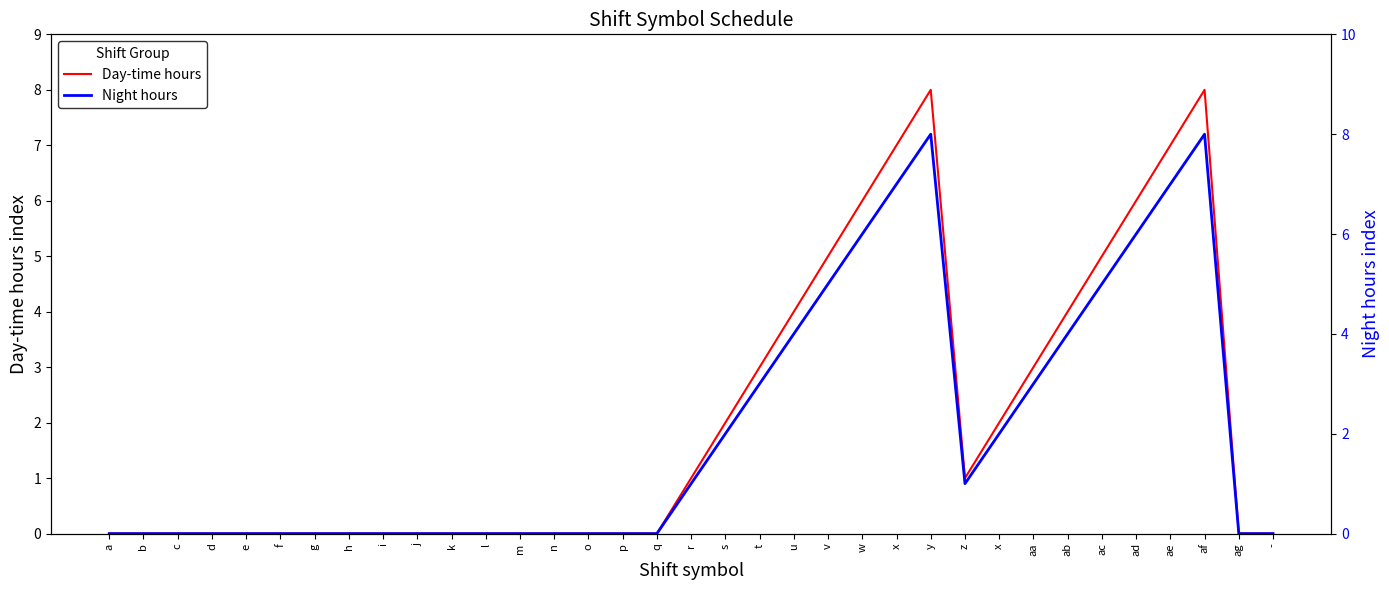

True or false: Day-time hours and Night hours cross at least once.

False